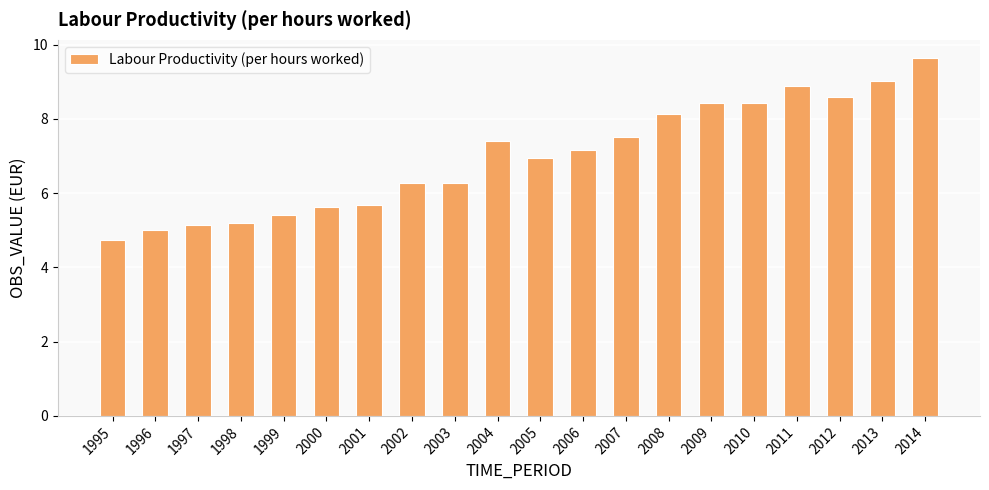

The chart shows a value of 9.2 at 1997. True or false?

False